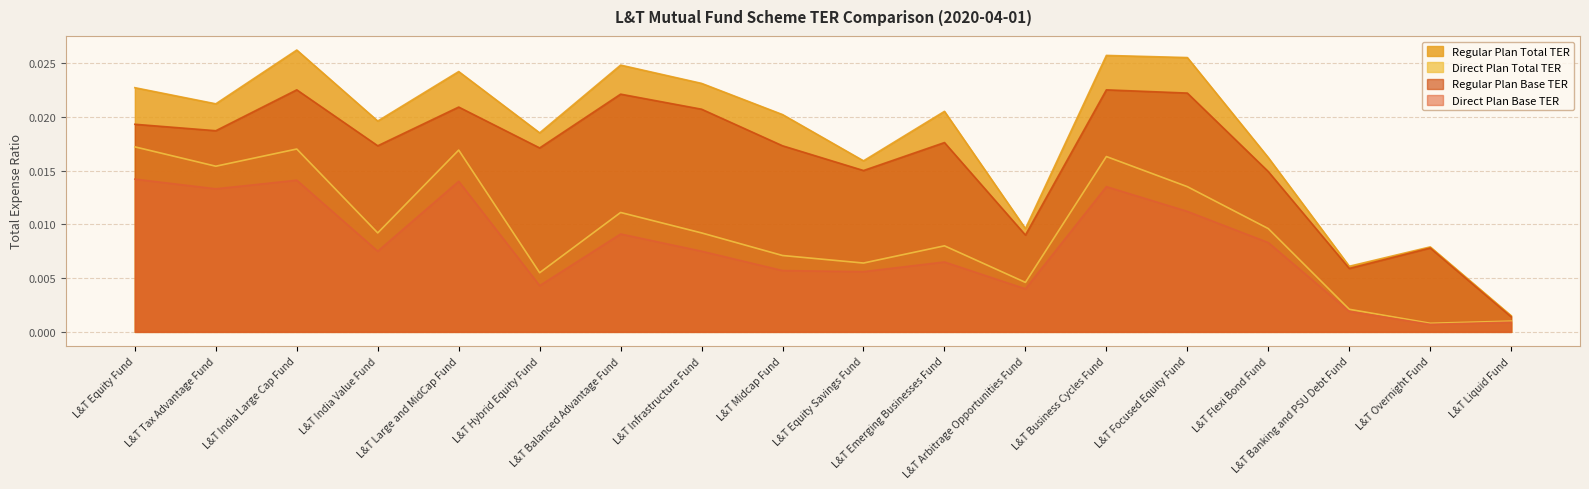

True or false: Direct Plan Total TER and Regular Plan Total TER cross at least once.

False